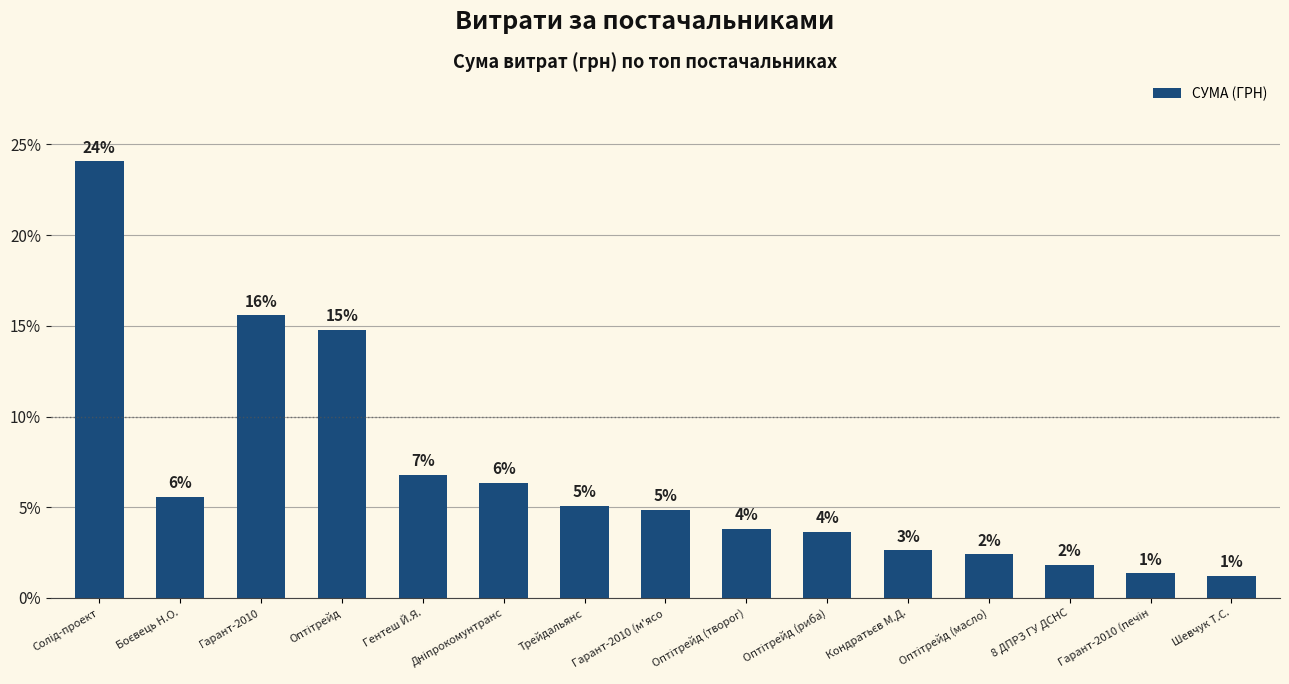

List the labels in order of value, smallest first.

Шевчук Т.С., Гарант-2010 (печін, 8 ДПРЗ ГУ ДСНС, Оптітрейд (масло), Кондратьєв М.Д., Оптітрейд (риба), Оптітрейд (творог), Гарант-2010 (м'ясо, Трейдальянс, Боєвець Н.О., Дніпрокомунтранс, Гентеш Й.Я., Оптітрейд, Гарант-2010, Солід-проект